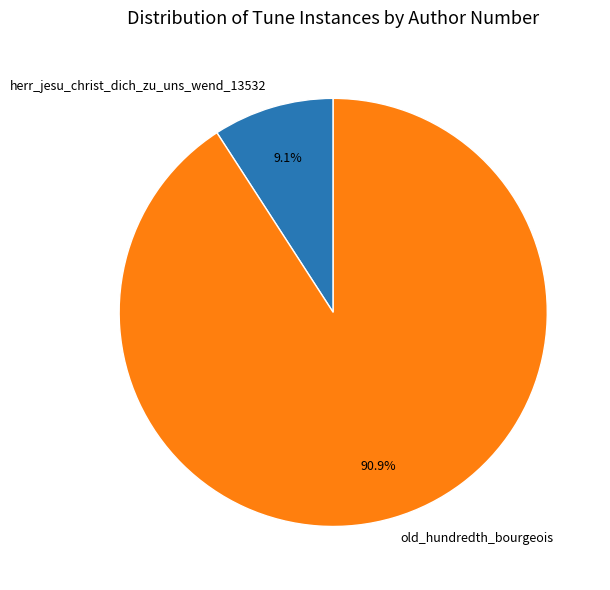

What is the ratio of the value at herr_jesu_christ_dich_zu_uns_wend_13532 to the value at old_hundredth_bourgeois?

0.1